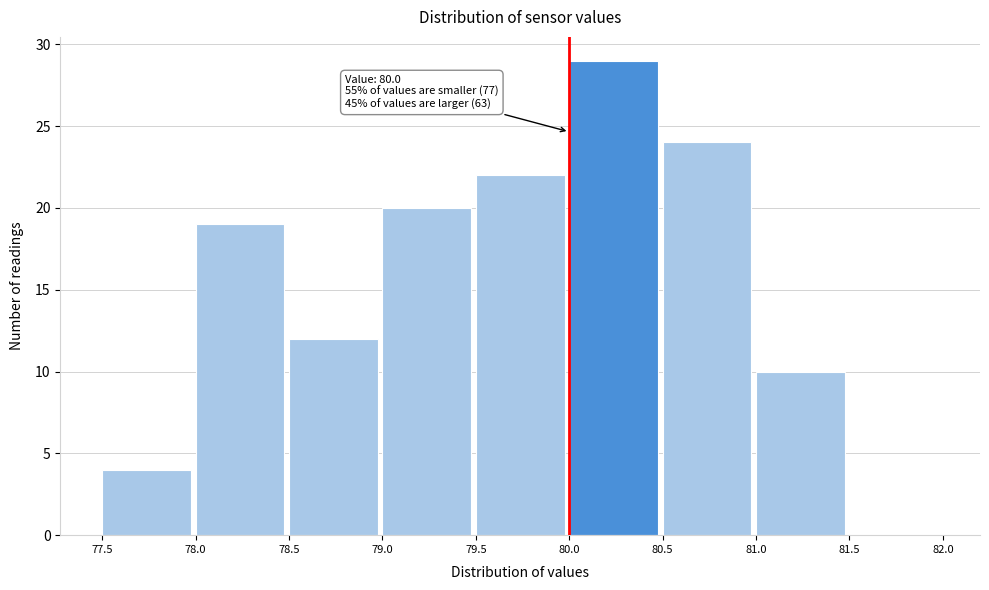

Which range on the x-axis has the tallest bar?

80.0 to 80.5